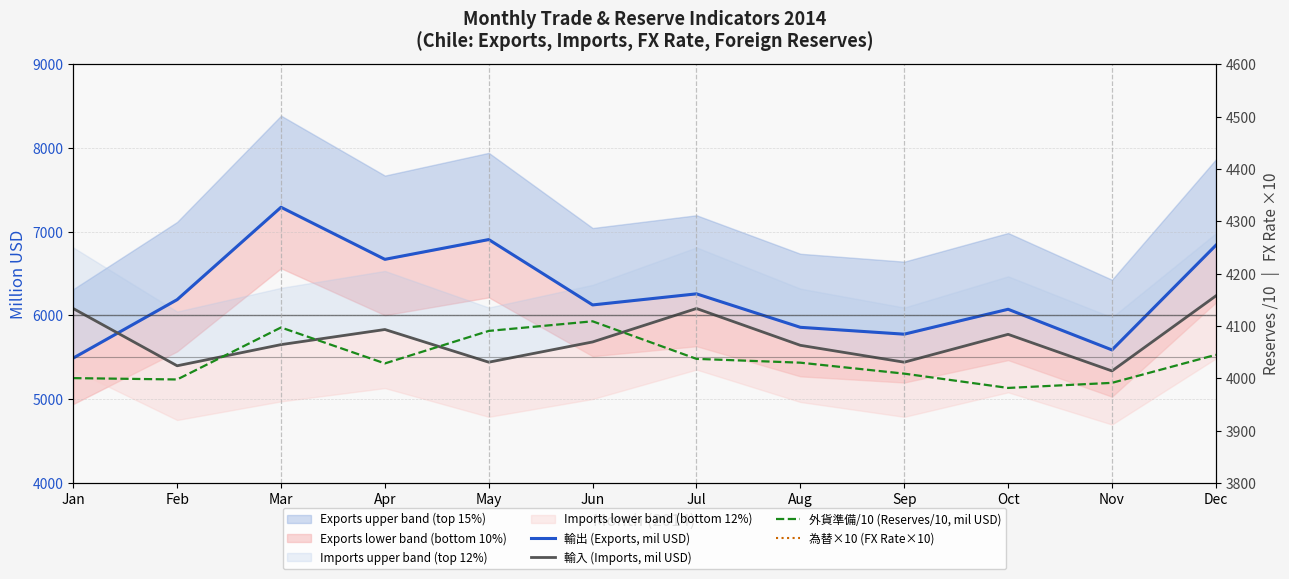

Between Oct and Jun, which is larger?

Jun